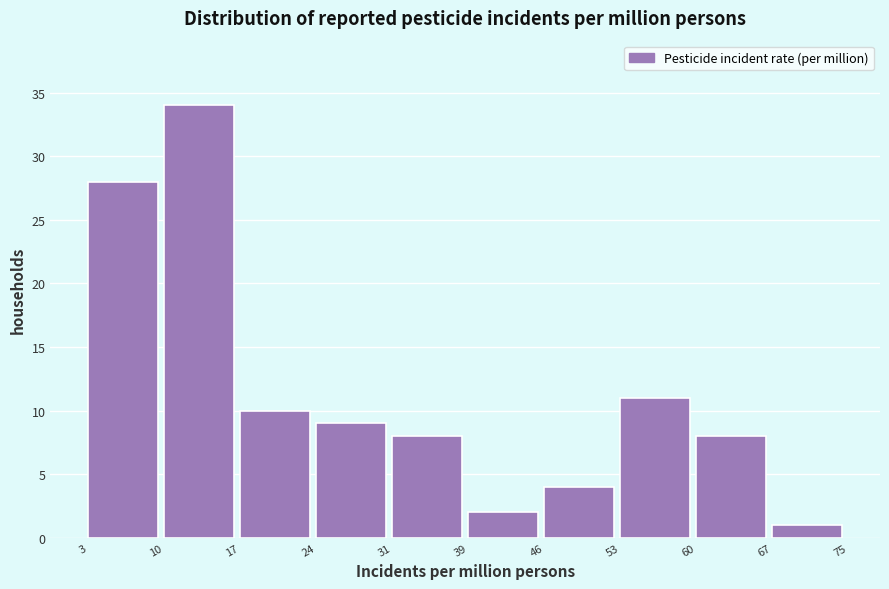

Reading left to right, transcribe this chart: for each bar, give the range it covers on the x-axis and its height. The values are not printed on the chart, so give them approximately, as read against the axis.

3 to 10: 28
10 to 17: 34
17 to 24: 10
24 to 31: 9
31 to 39: 8
39 to 46: 2
46 to 53: 4
53 to 60: 11
60 to 67: 8
67 to 75: 1